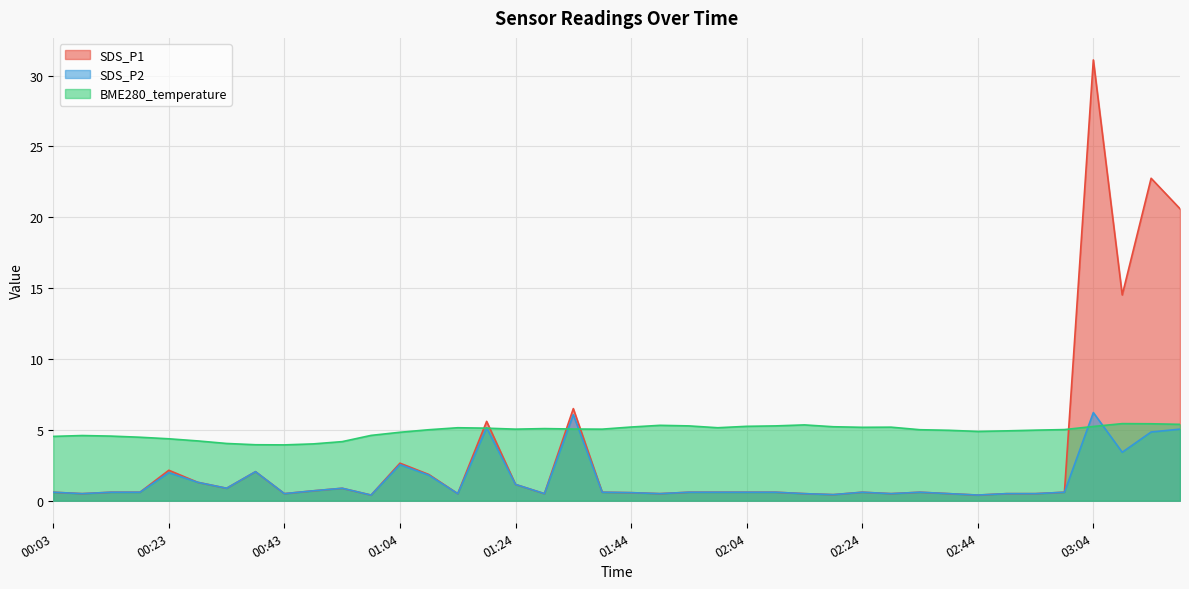

What is the label of the 14th point from the right?

02:14